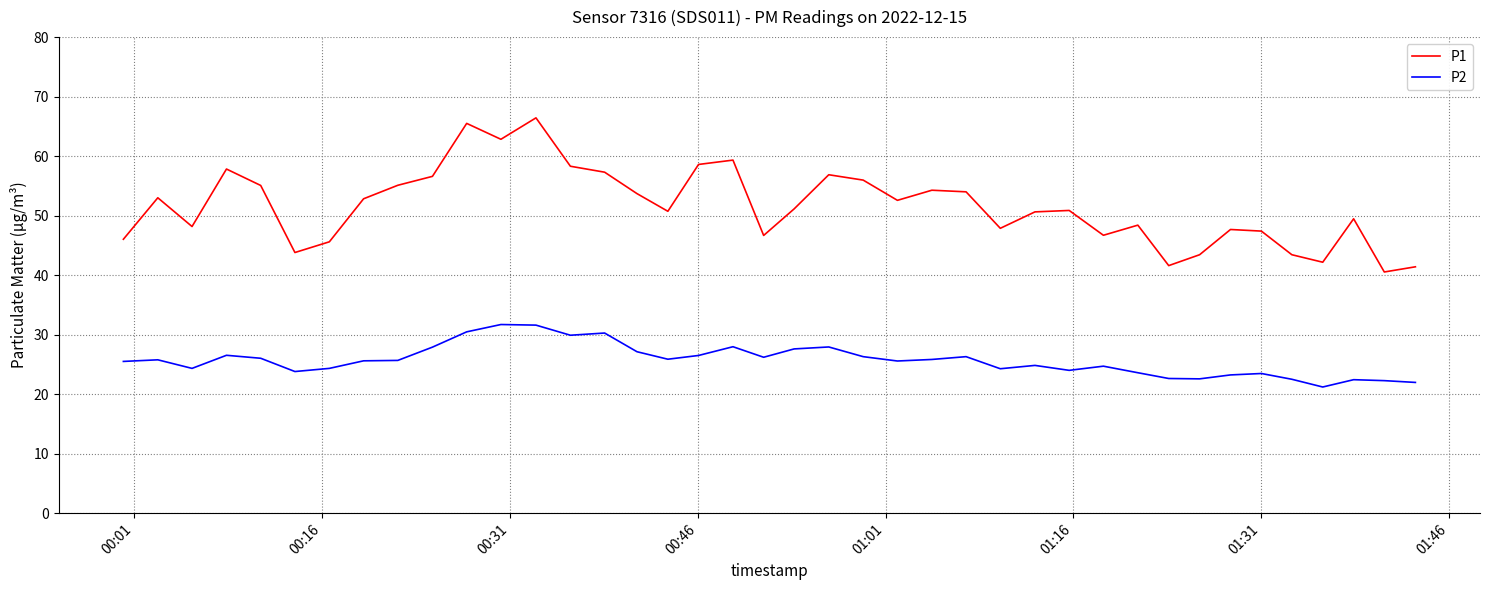

What is the maximum value shown in the chart?

66.4